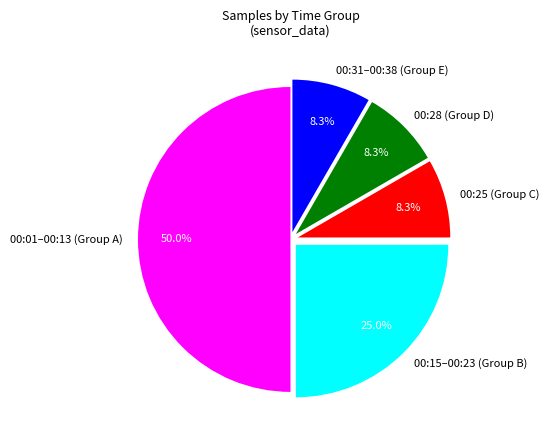

Which category has the biggest portion of the pie?

00:01–00:13 (Group A)